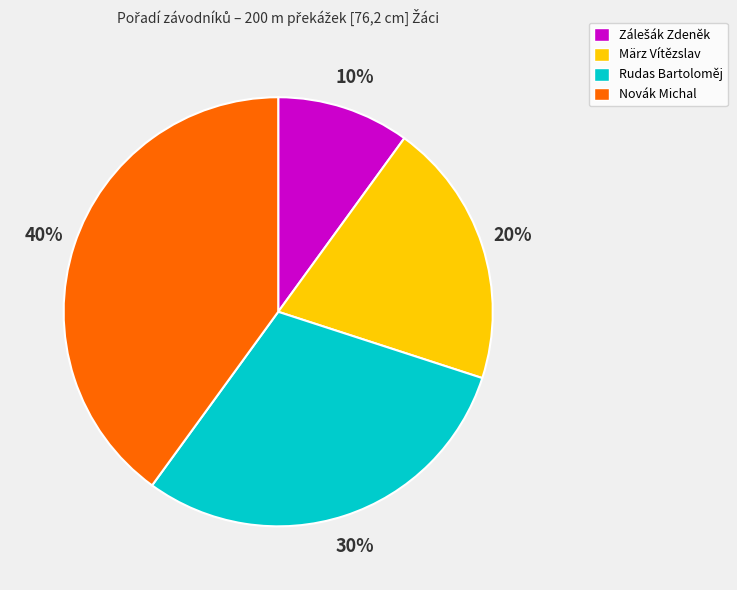

To the nearest percent, what is the average slice percentage?

25%